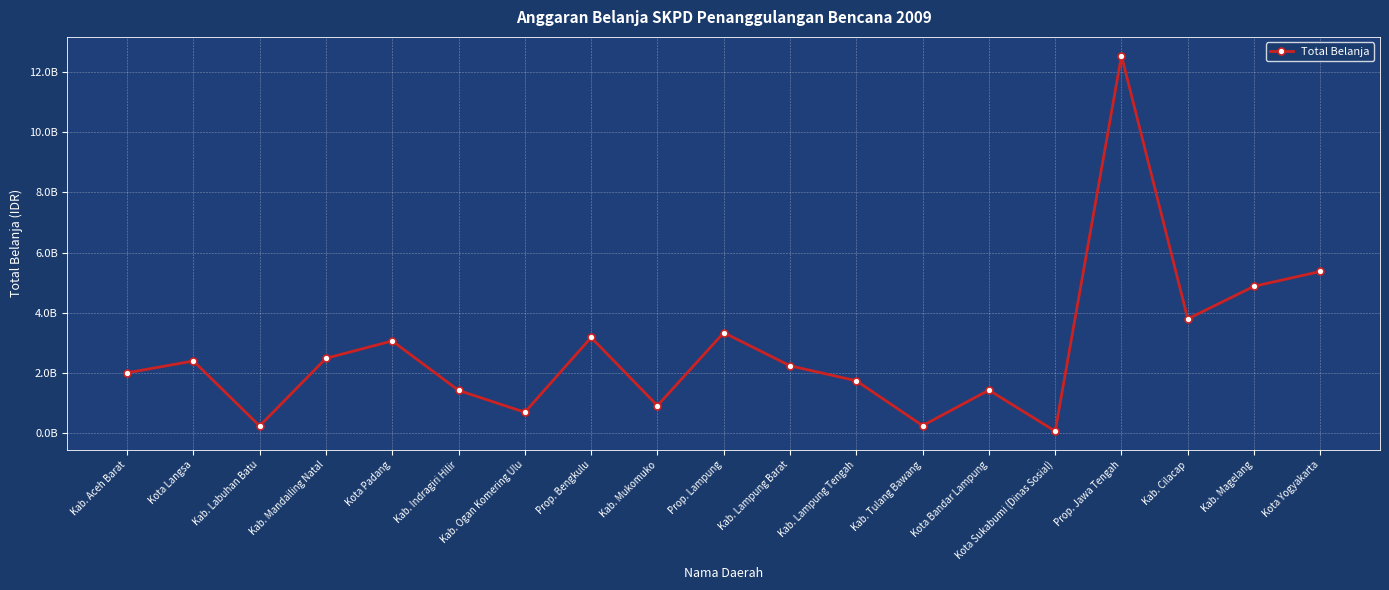

What is the difference between the maximum and minimum values?

12477765000.0